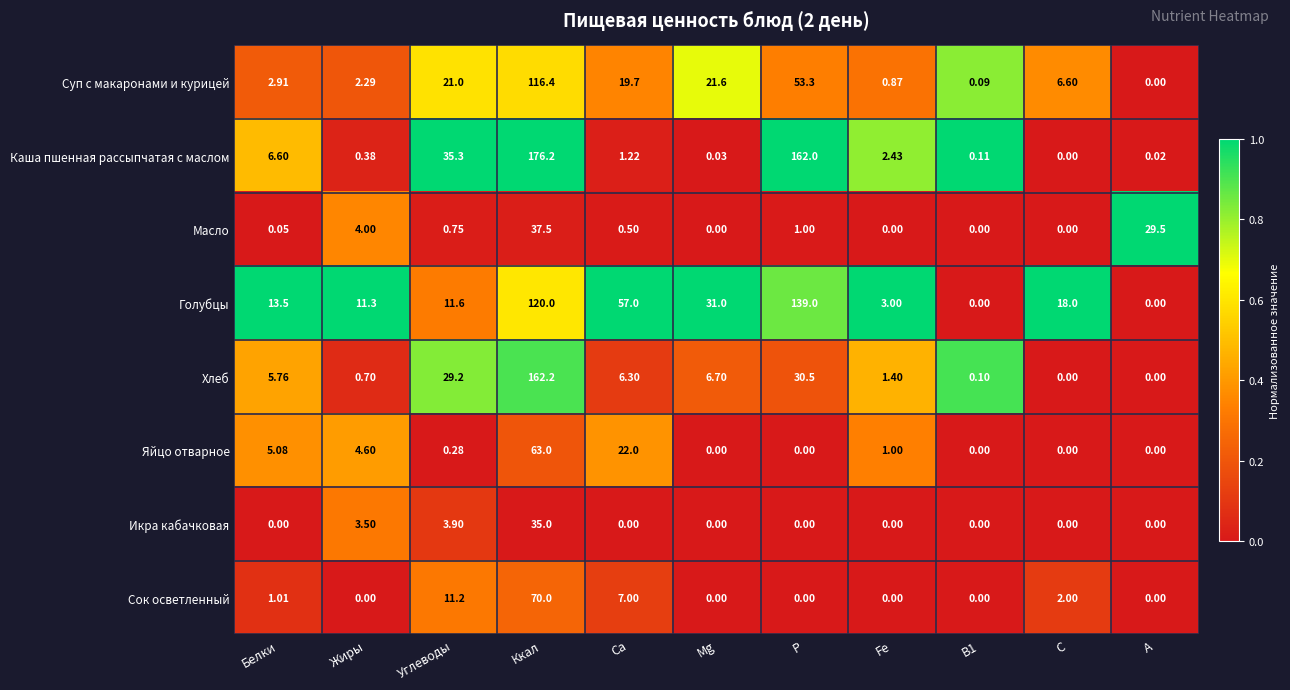

Rank the series by their maximum value, from lowest to highest.

Икра кабачковая, Масло, Яйцо отварное, Сок осветленный, Суп с макаронами и курицей, Голубцы, Хлеб, Каша пшенная рассыпчатая с маслом